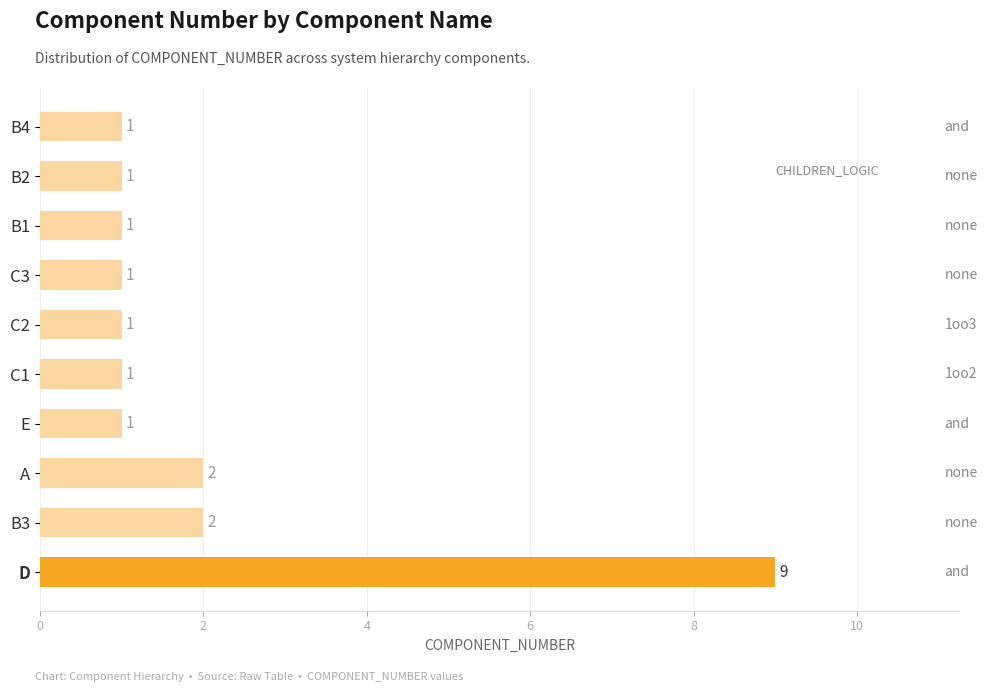

What is the difference between the maximum and minimum values?

8